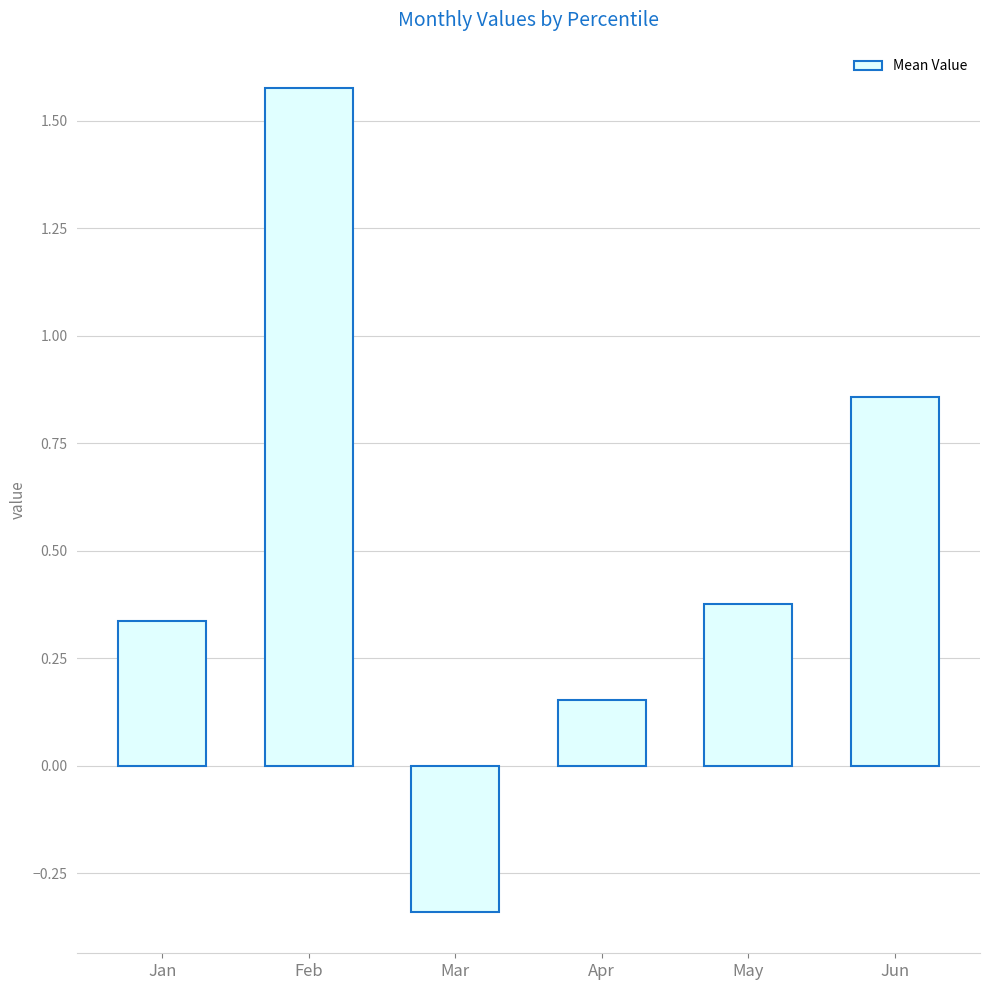

Which label corresponds to the smallest value in the chart?

Mar